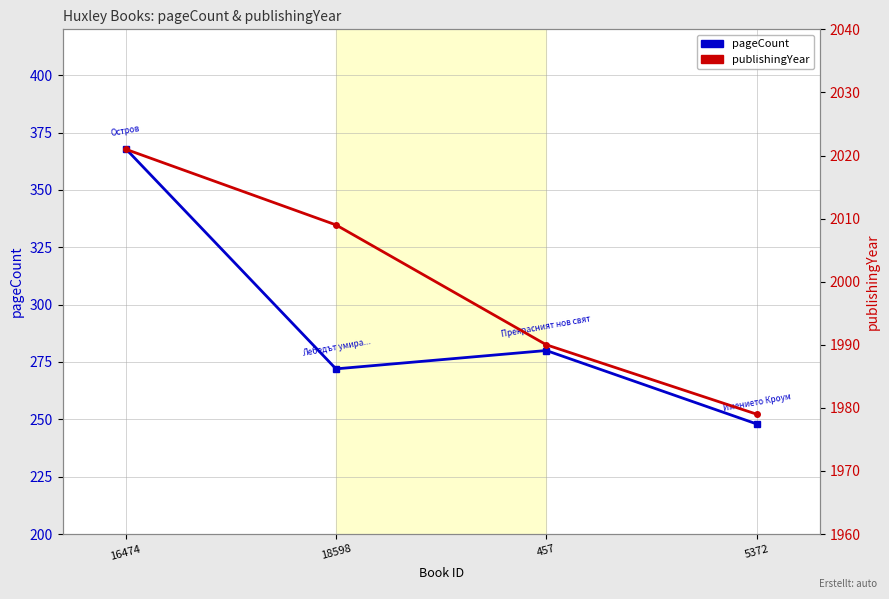

Where does the pageCount series first go above 280?

16474